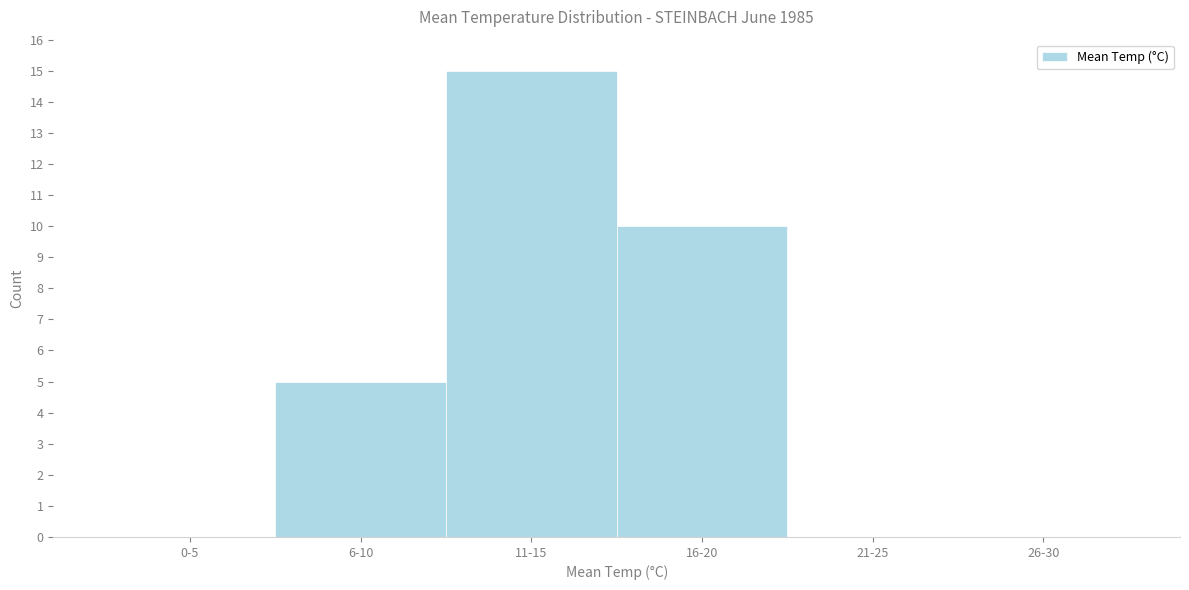

Reading left to right, transcribe all the data shown in this chart.

0-5=0	6-10=5	11-15=15	16-20=10	21-25=0	26-30=0